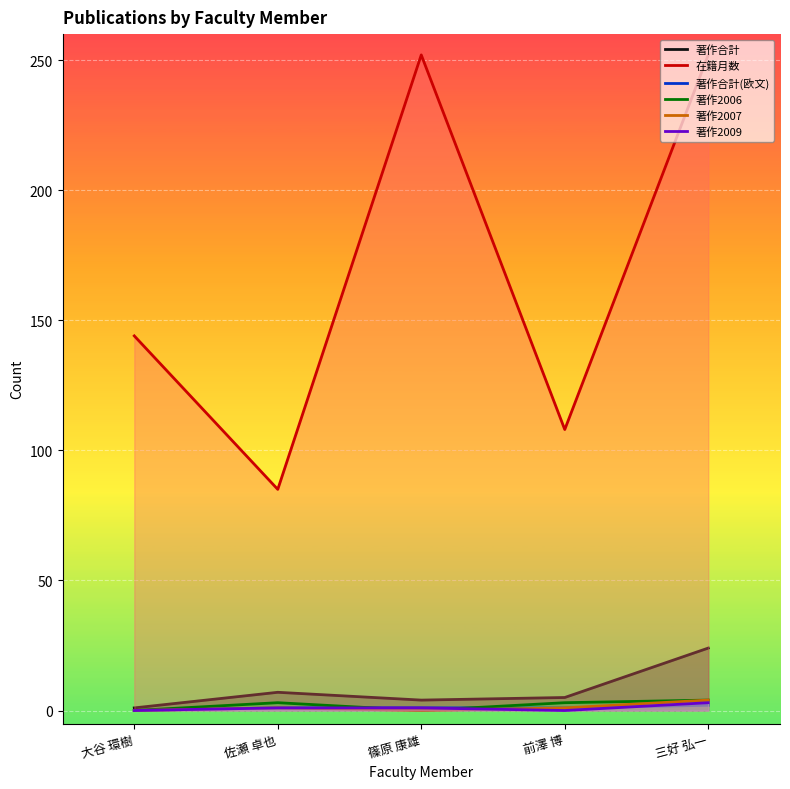

What is the average value of the 在籍月数 series?

168